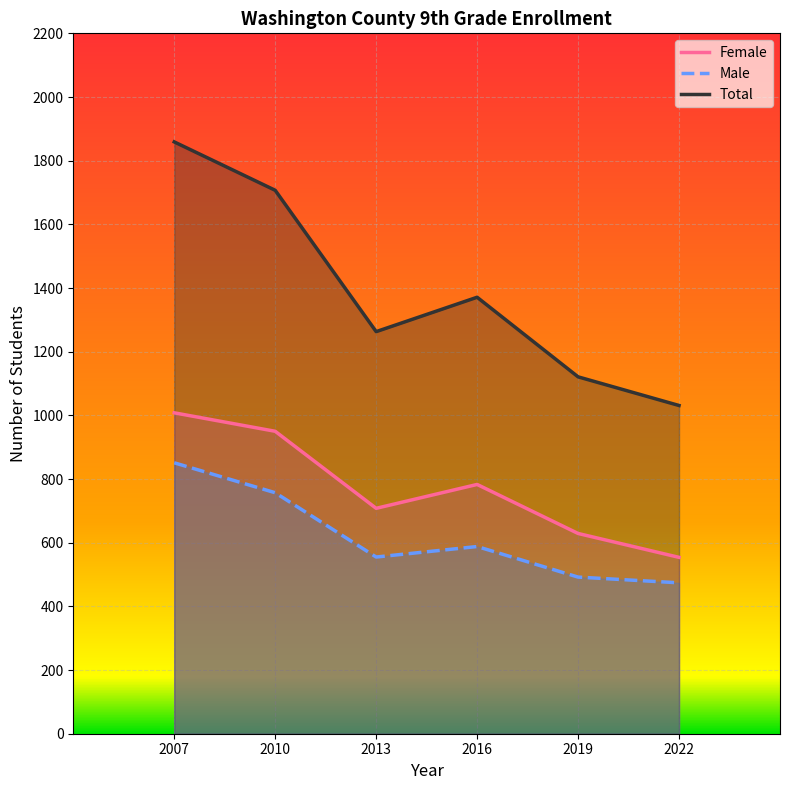

Where does the Female series first go above 783?

2007